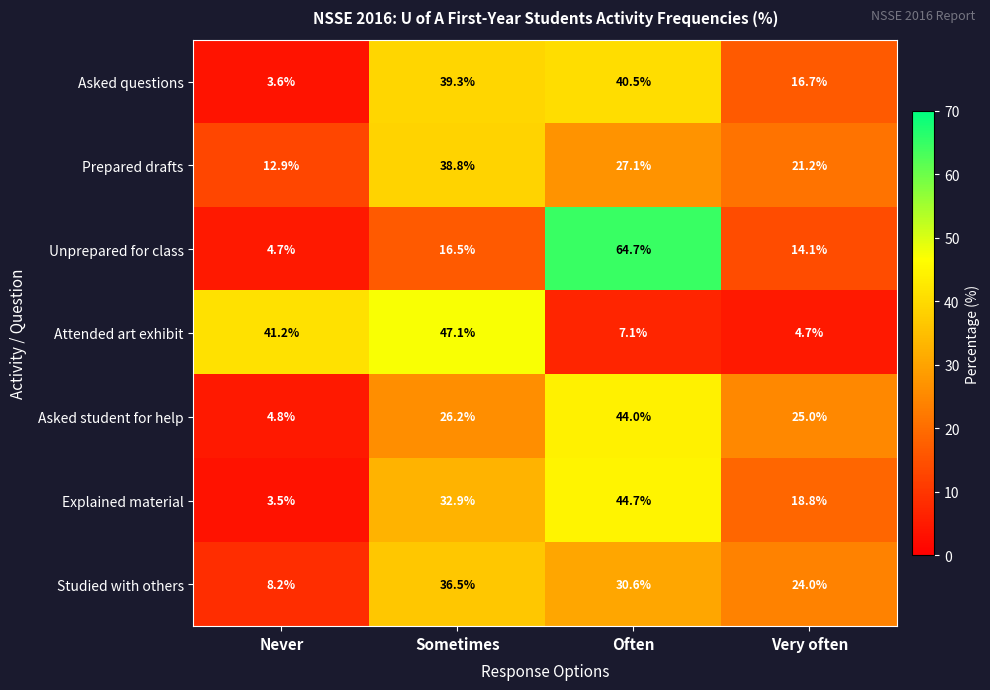

What is the maximum value shown in the chart?

64.7